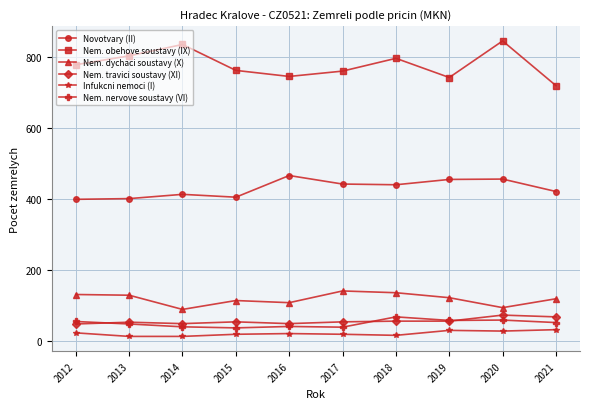

What is the sum of all Nem. obehove soustavy (IX) values?

7795